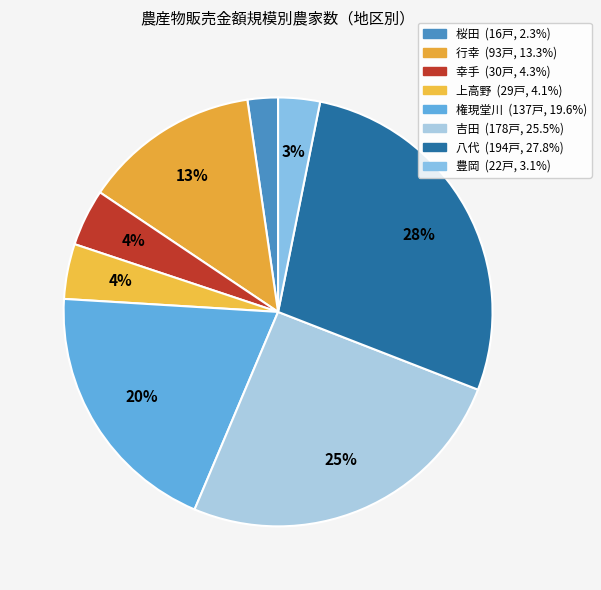

Does 吉田 account for over 50% of the chart?

No